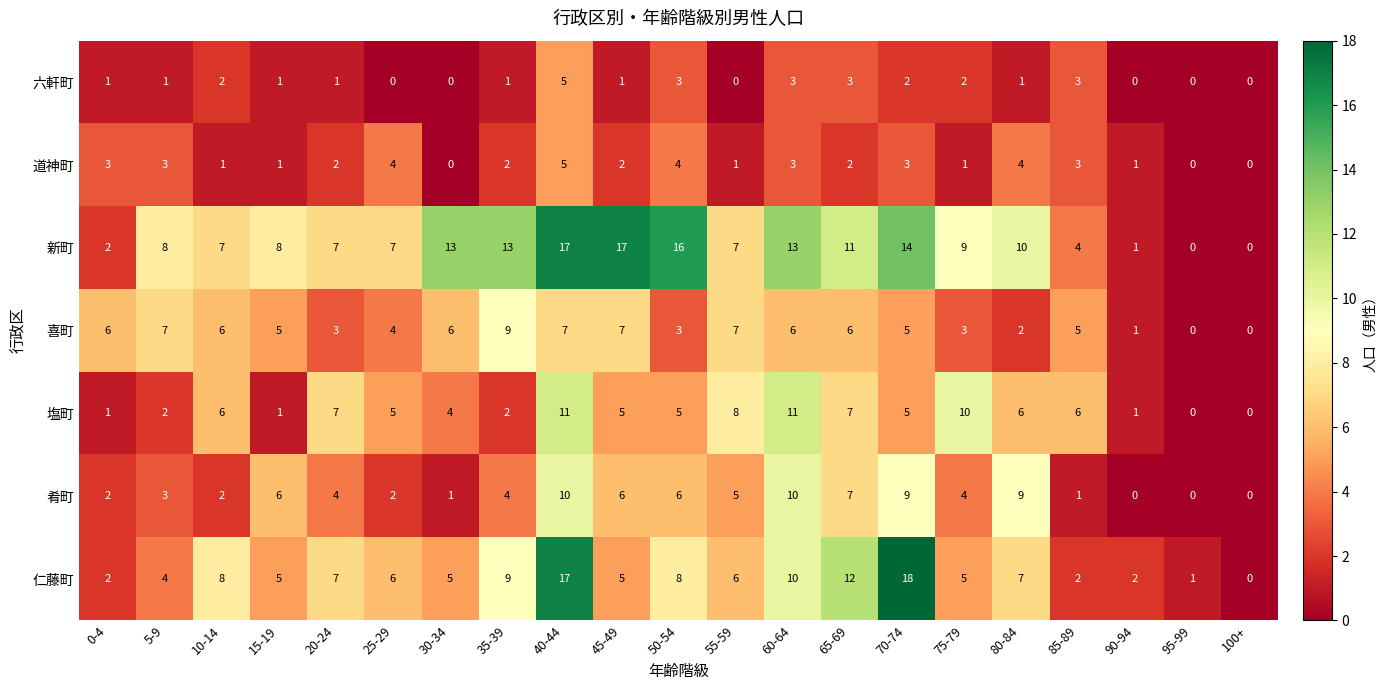

Which label corresponds to the largest value in the chart?

70-74